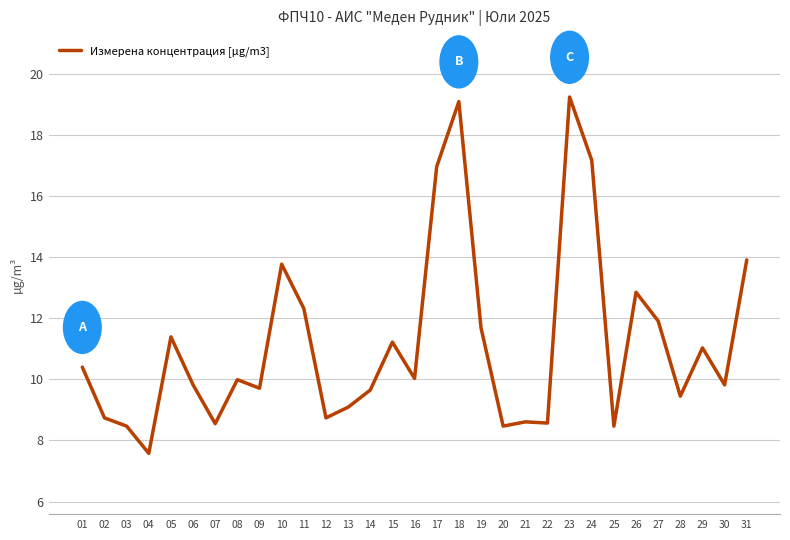

What is the difference between the second highest and second lowest values?

10.6